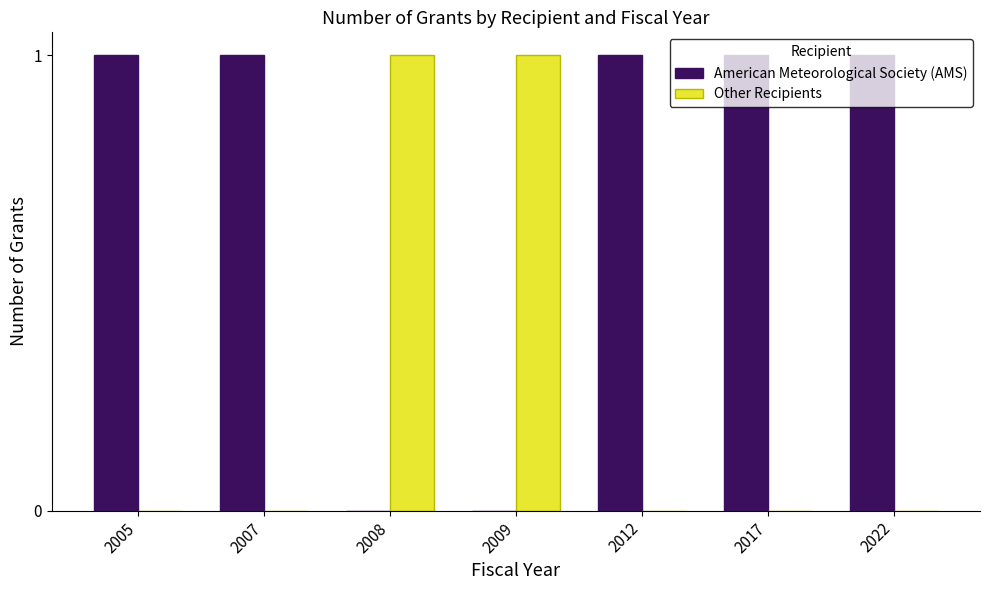

What is the sum of all American Meteorological Society (AMS) values?

5